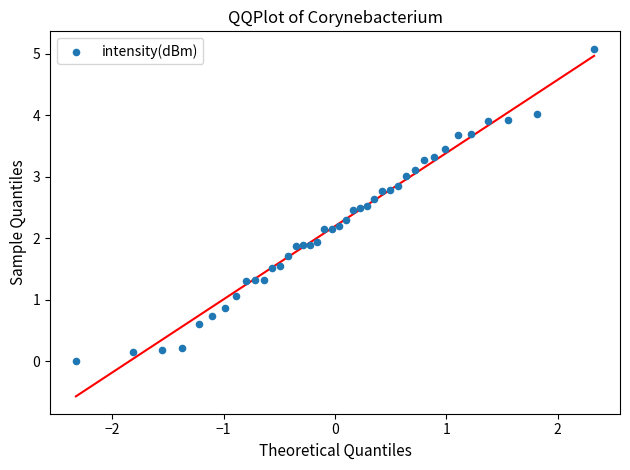

What is the range of Y values (max minus min)?

5.1